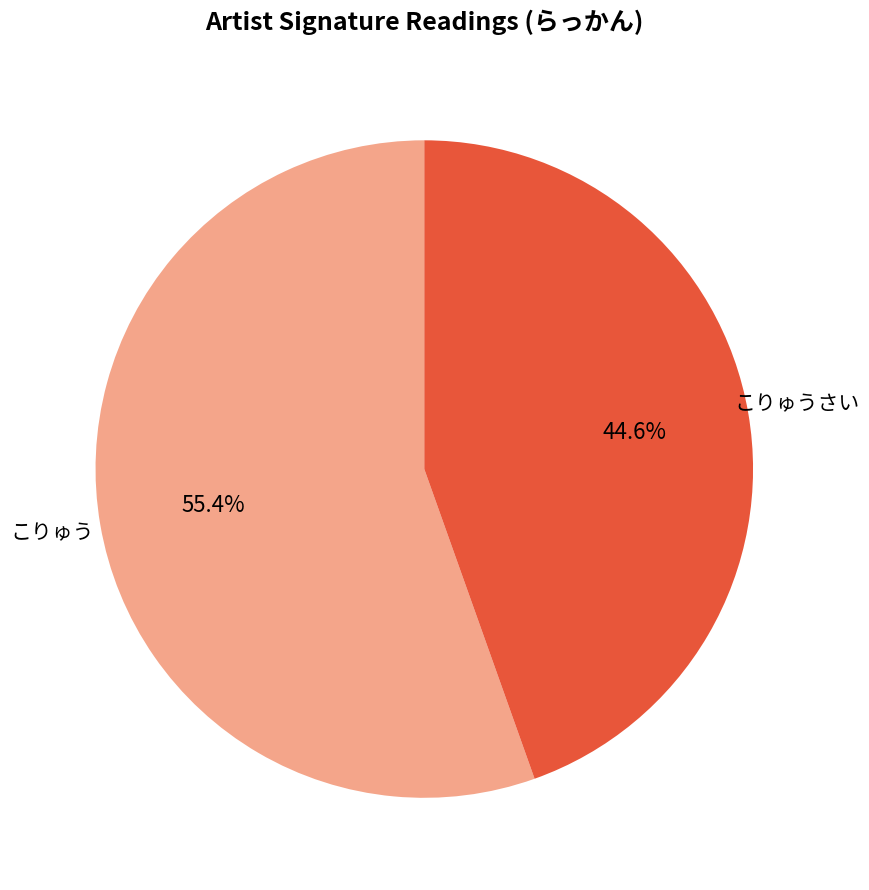

True or false: こりゅうさい accounts for 45% of the total.

True